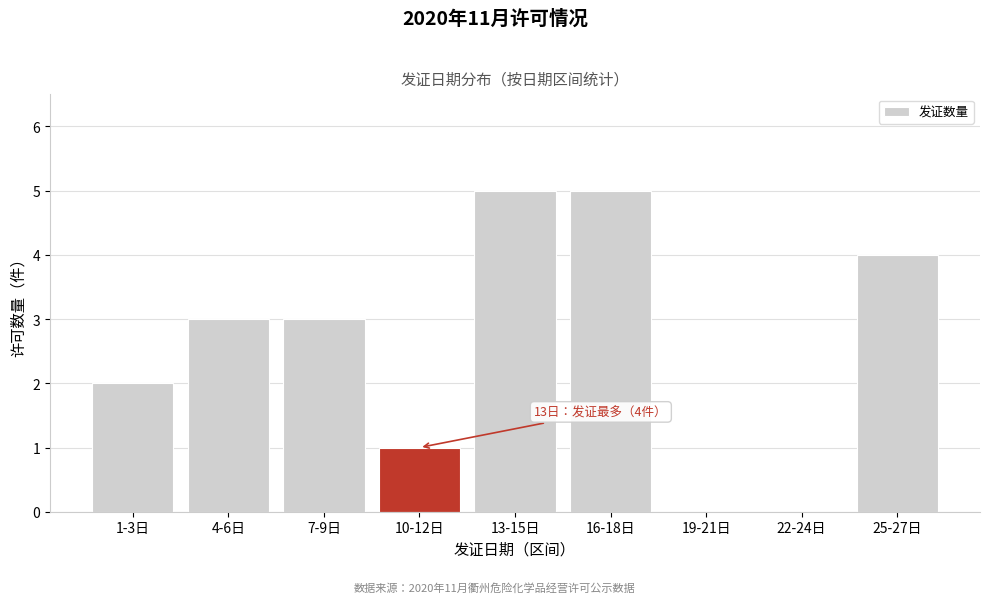

Reading left to right, list all the values displayed in this chart.

1-3日=2	4-6日=3	7-9日=3	10-12日=1	13-15日=5	16-18日=5	19-21日=0	22-24日=0	25-27日=4